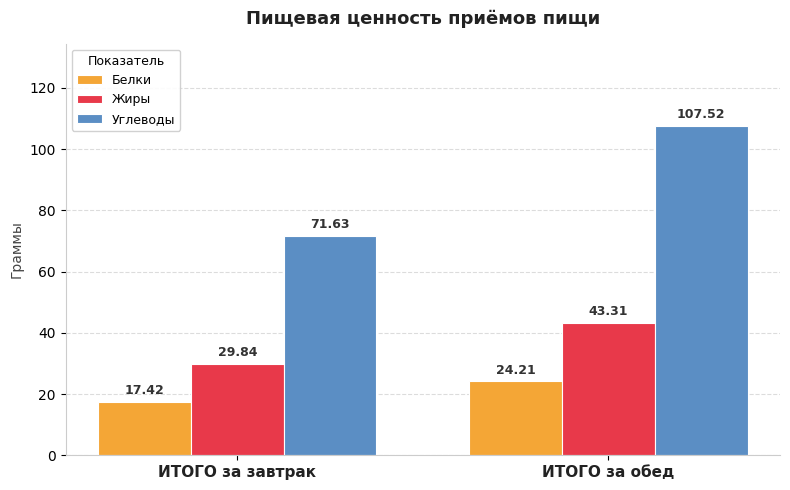

What is the smallest value displayed?

17.4